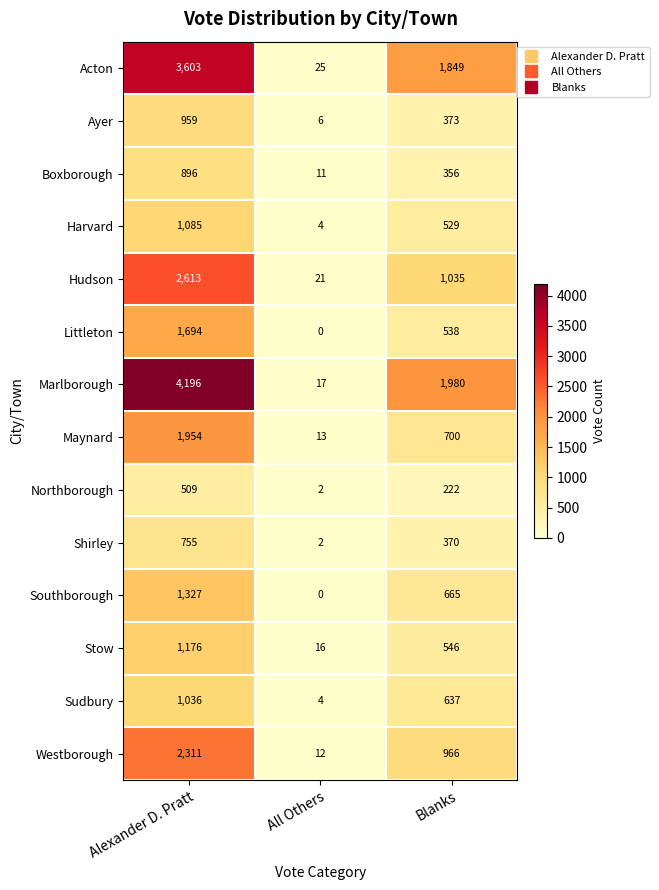

How many data points in Boxborough are less than 356?

1